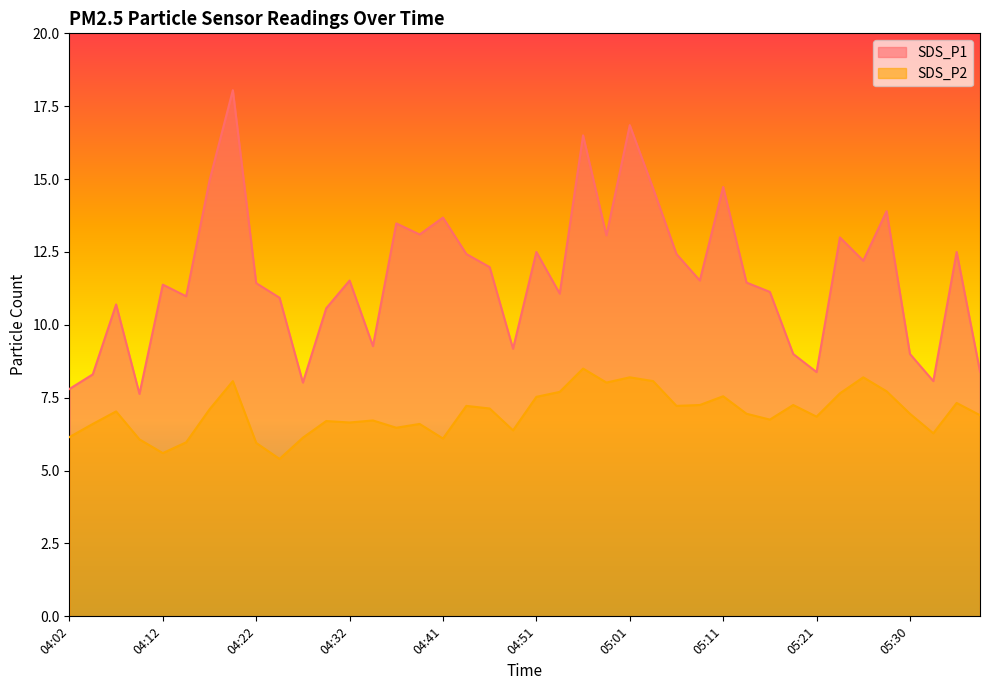

Which series changed the most between 04:46 and 05:06?

SDS_P1